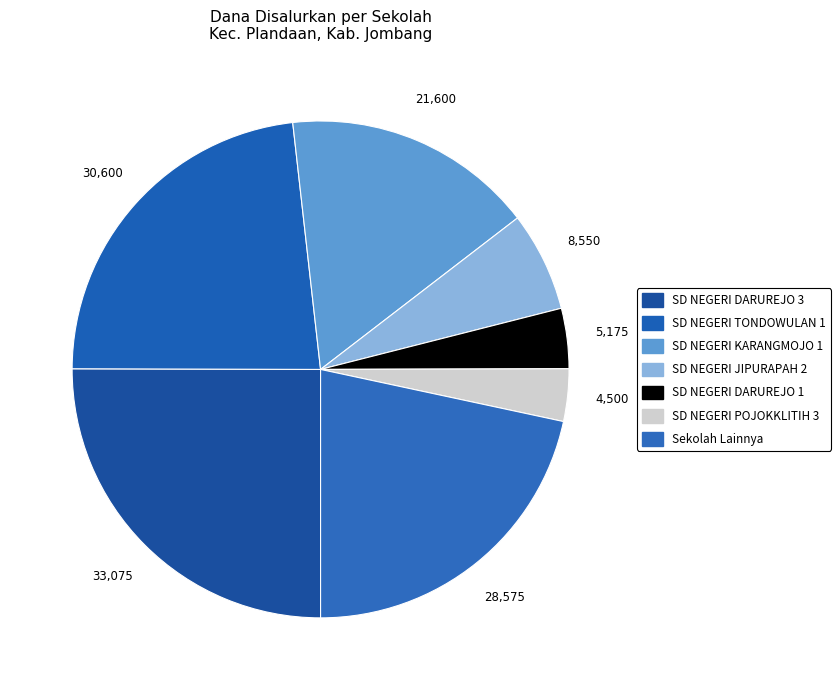

Count the number of slices in the pie.

7